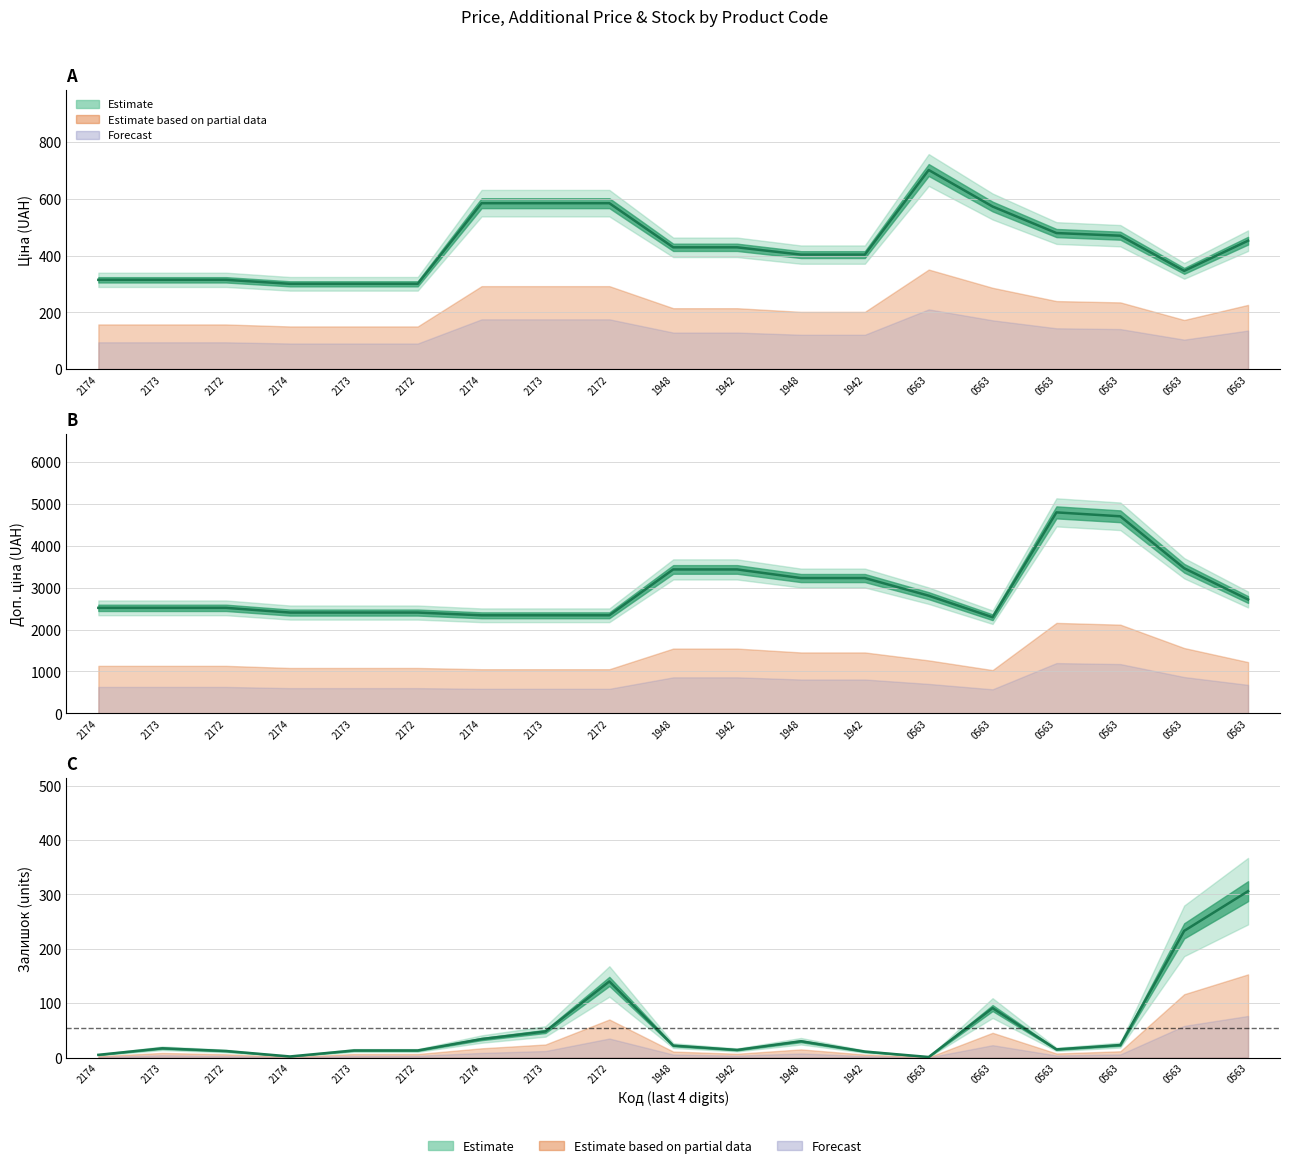

The Залишок series shows 44.0 at 1948. True or false?

False